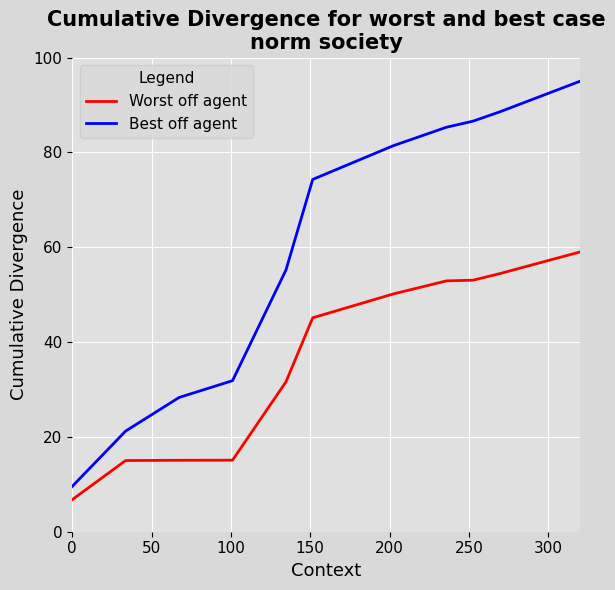

What is the difference between the maximum and minimum values in the Best off agent series?

85.5